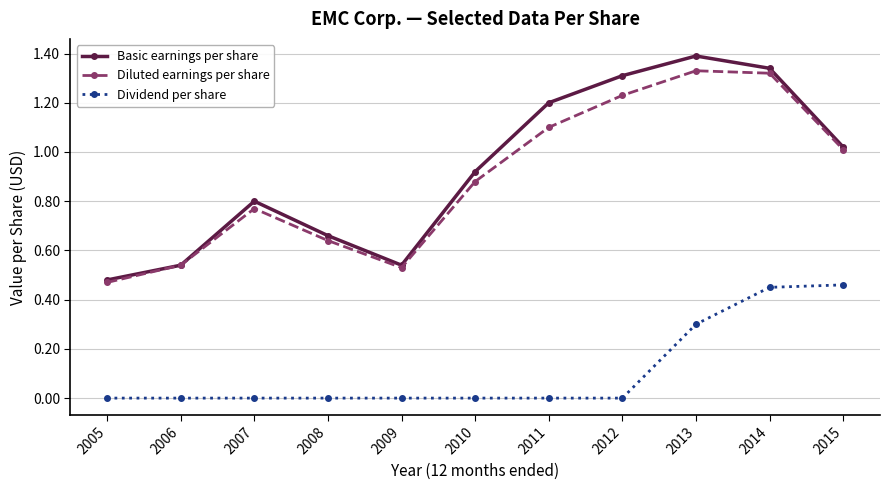

Which series has the largest range (max minus min)?

Basic earnings per share